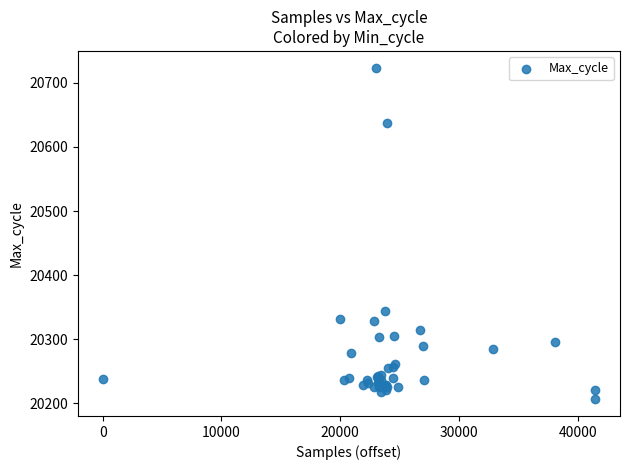

What Y value in the scatter plot is closest to 20465?

20344